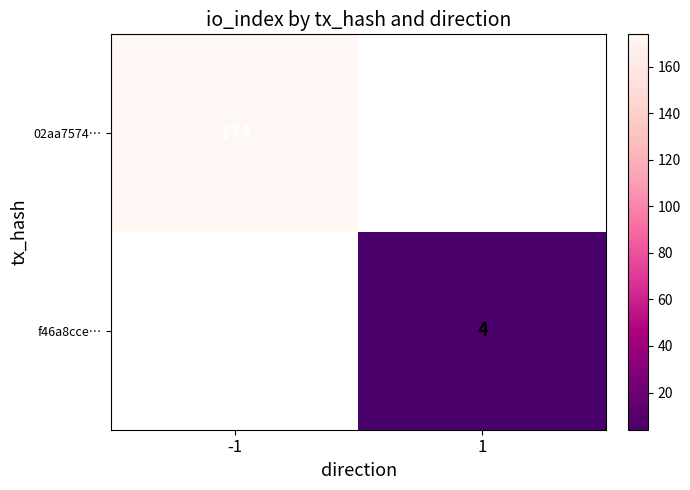

Which label corresponds to the largest value in the chart?

-1